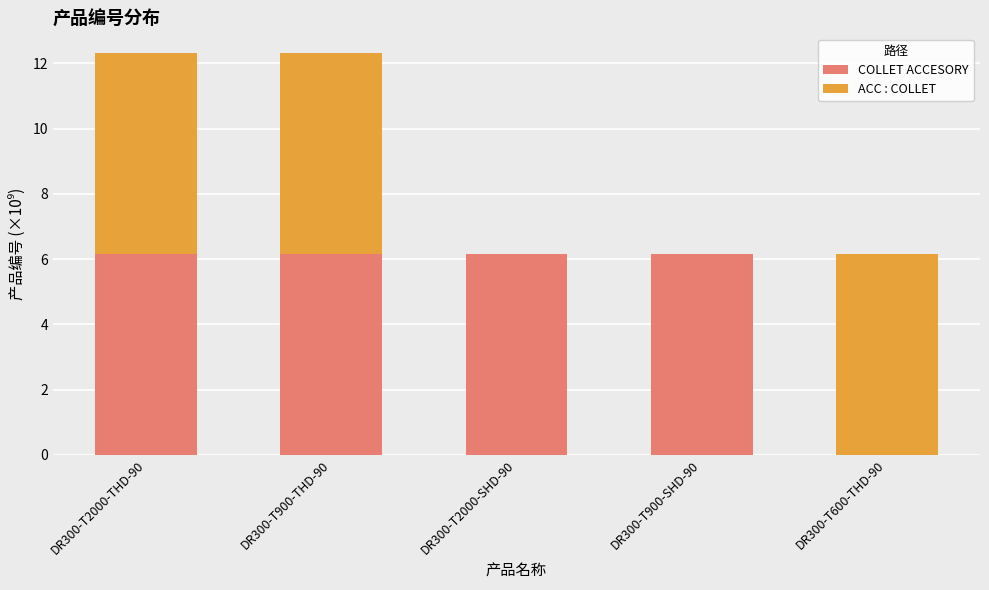

What is the sum of the COLLET ACCESORY values at DR300-T600-THD-90 and DR300-T900-THD-90?

6.2